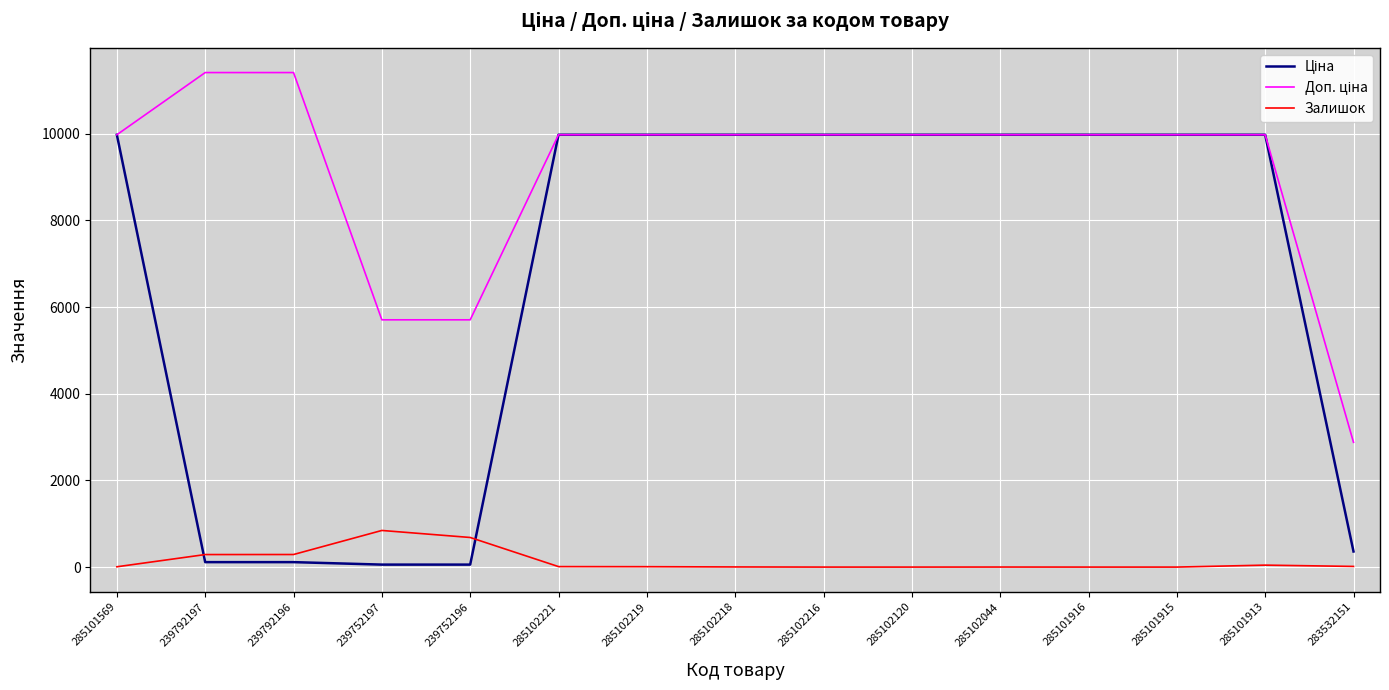

At how many categories does at least one series exceed 3746?

14